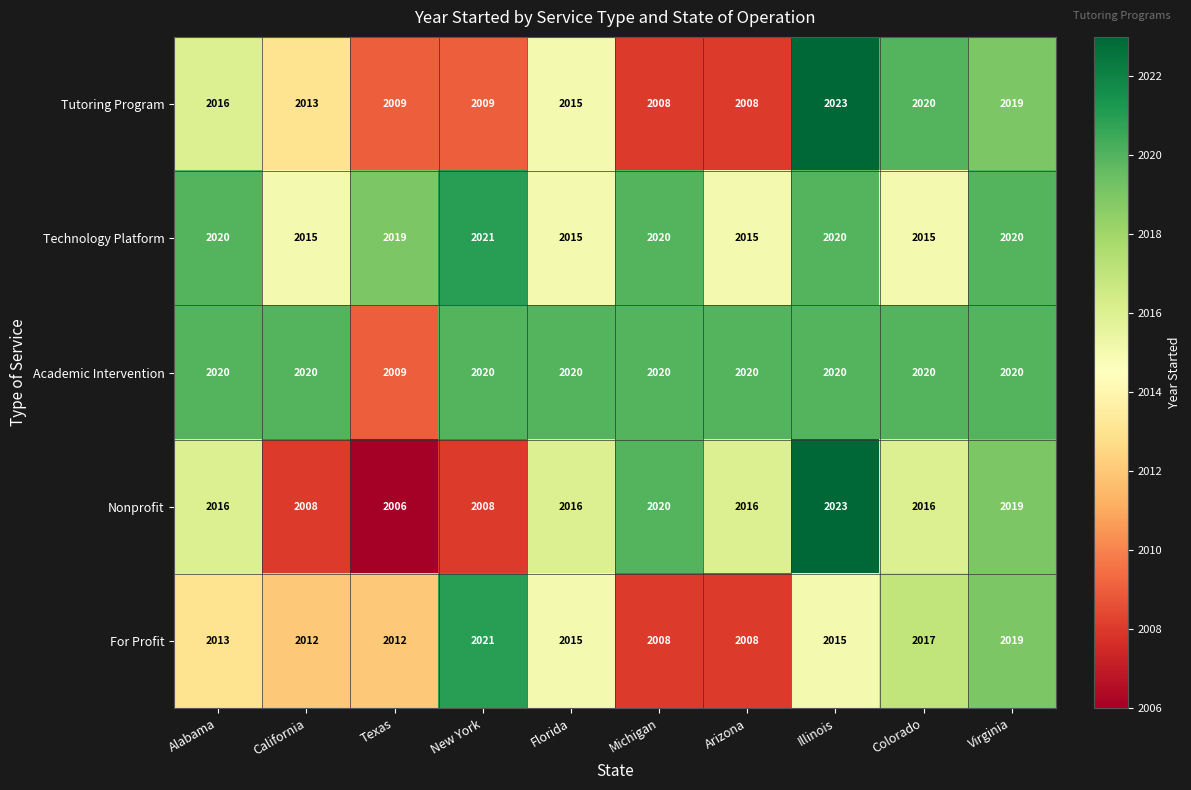

Read the Academic Intervention value at Arizona, to the nearest 5.

2020